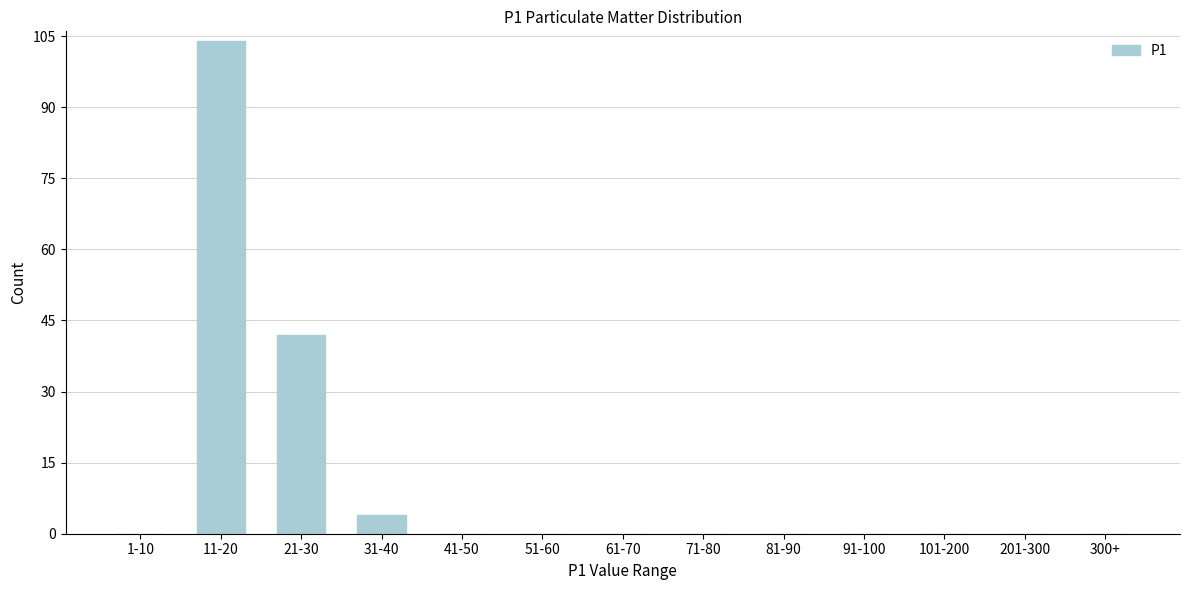

Reading left to right, transcribe all the data shown in this chart.

1-10=0	11-20=104	21-30=42	31-40=4	41-50=0	51-60=0	61-70=0	71-80=0	81-90=0	91-100=0	101-200=0	201-300=0	300+=0